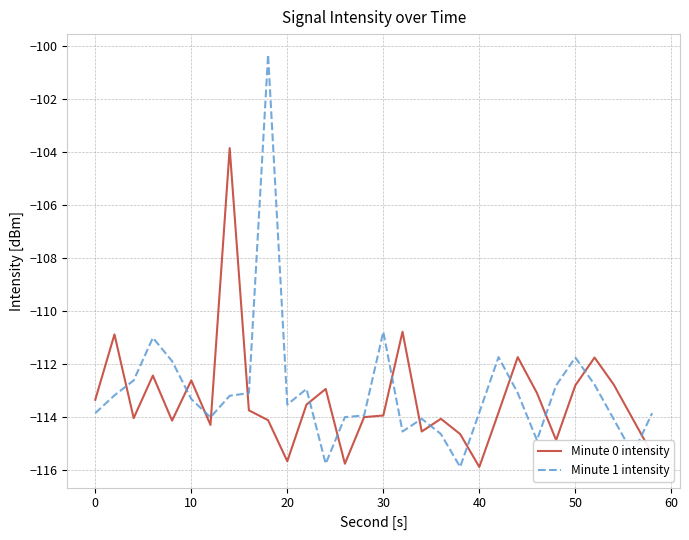

Which series has the widest spread of values?

Minute 1 intensity